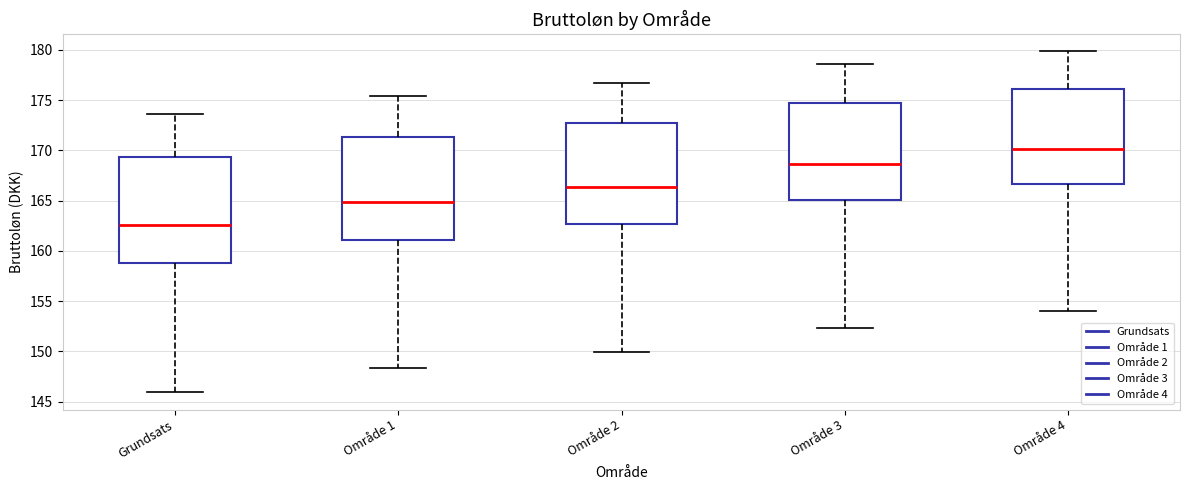

Reading left to right, read every box against the y-axis: the position of its median line, the range the box covers, and the ends of its whiskers. The values are not printed on the chart, so give them approximately, as read against the axis.

Grundsats: median 162.5, box 158.5 to 169.5, whiskers 146.0 to 173.5
Område 1: median 165.0, box 161.0 to 171.5, whiskers 148.5 to 175.5
Område 2: median 166.5, box 162.5 to 172.5, whiskers 150.0 to 176.5
Område 3: median 168.5, box 165.0 to 174.5, whiskers 152.5 to 178.5
Område 4: median 170.0, box 166.5 to 176.0, whiskers 154.0 to 180.0